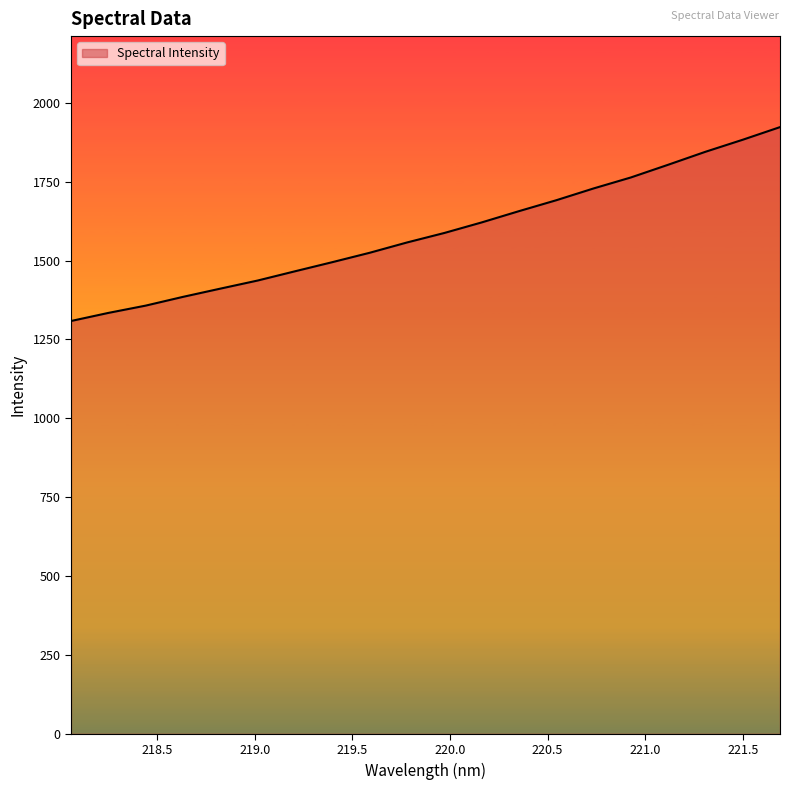

What is the smallest value displayed?

1308.2